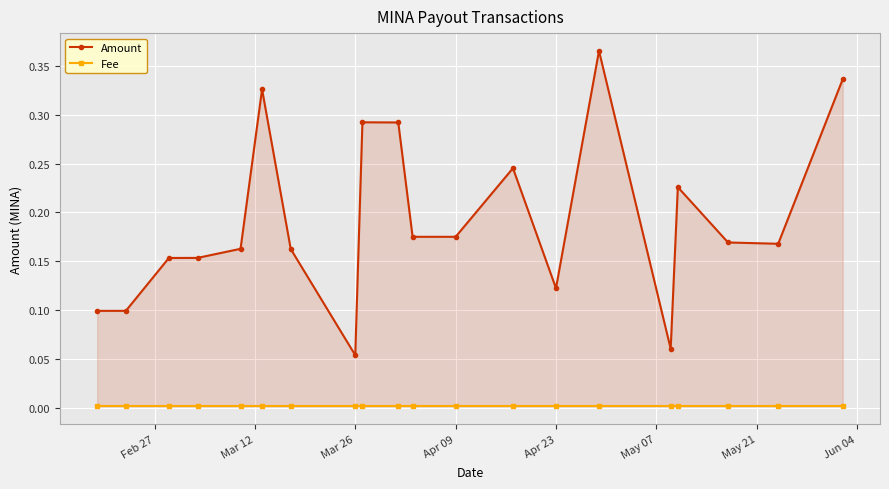

Which series has the widest spread of values?

Amount